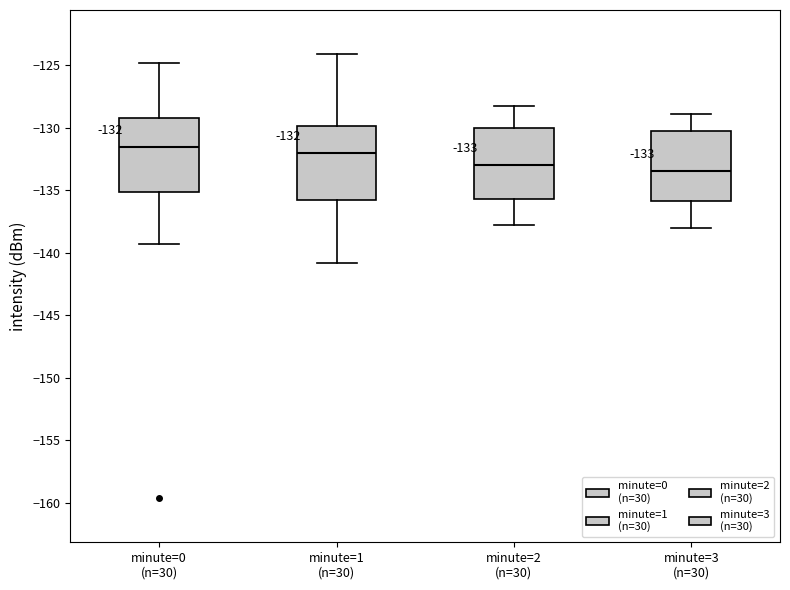

Which box's median line is the lowest?

minute=3 (n=30)